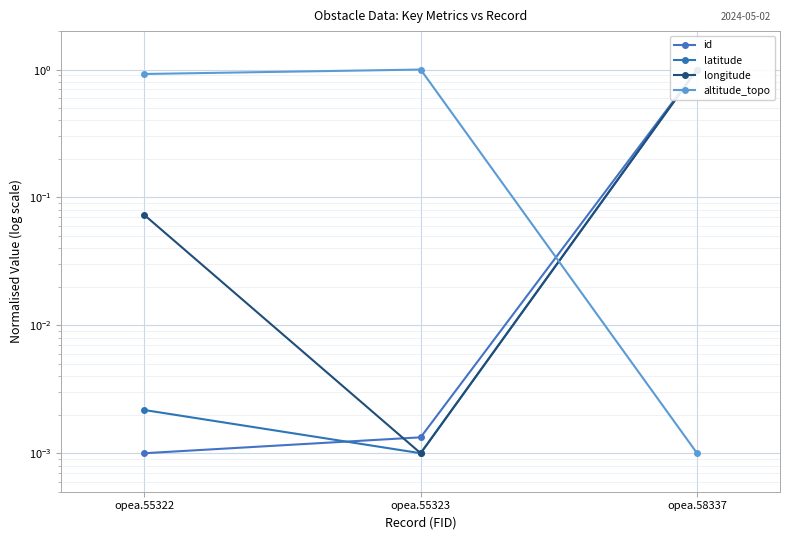

Which series has the largest total across all categories?

altitude_topo